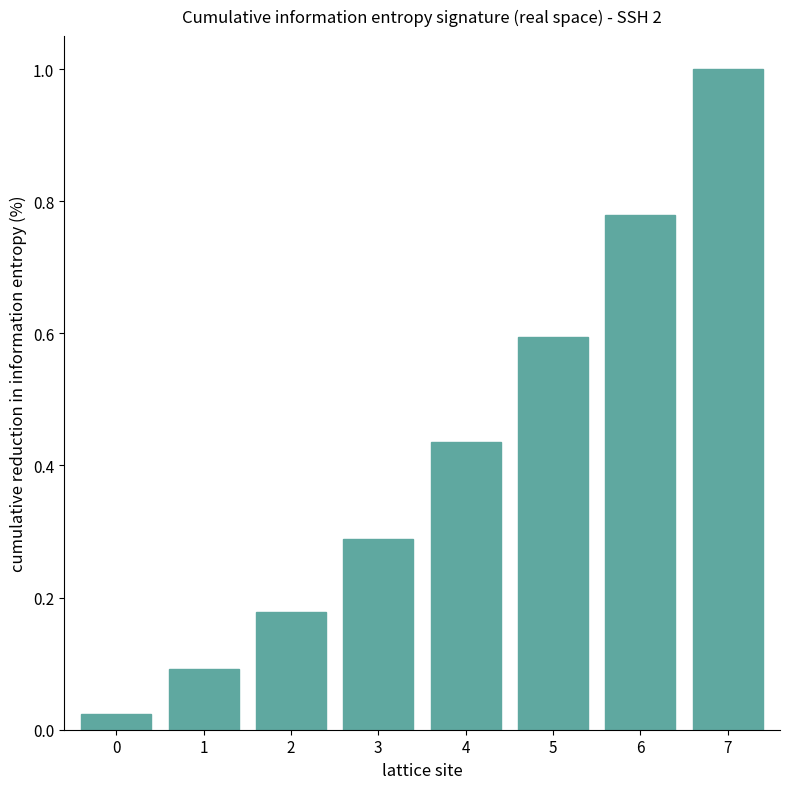

What is the maximum value shown in the chart?

1.0